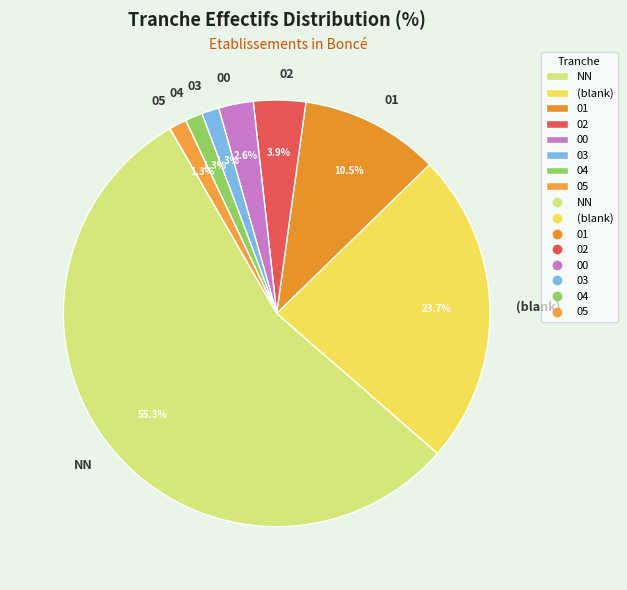

What portion of the pie excludes 00?

97.4%